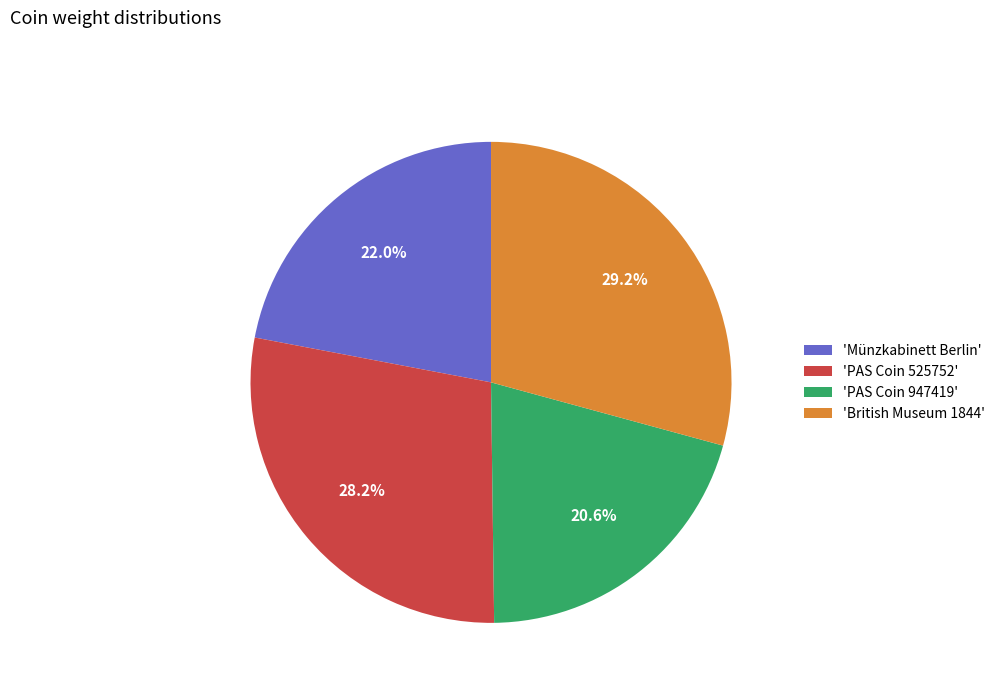

Between 'PAS Coin 525752' and 'Münzkabinett Berlin', which is larger?

'PAS Coin 525752'